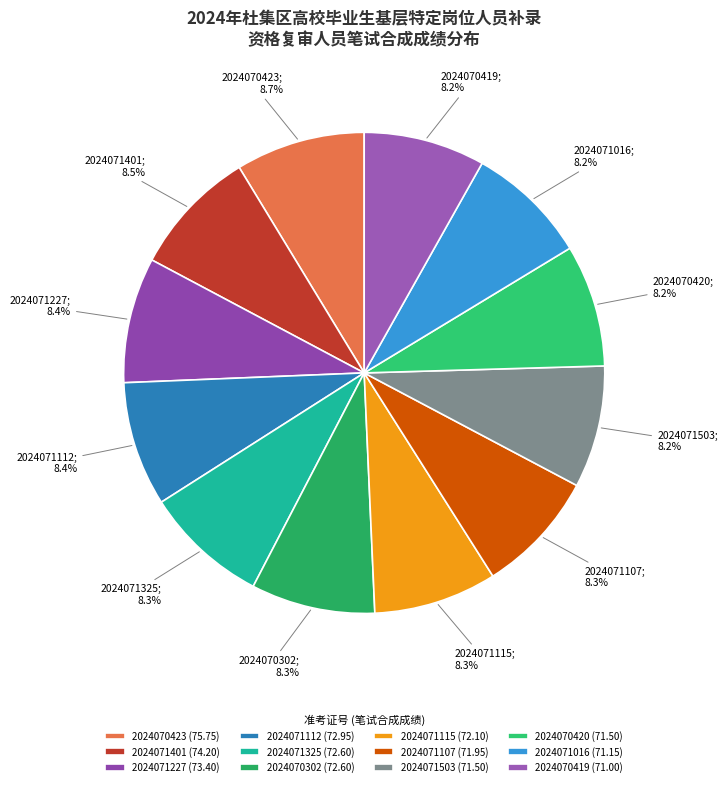

Rank the categories by value from highest to lowest.

2024070423, 2024071401, 2024071227, 2024071112, 2024071325, 2024070302, 2024071115, 2024071107, 2024071503, 2024070420, 2024071016, 2024070419